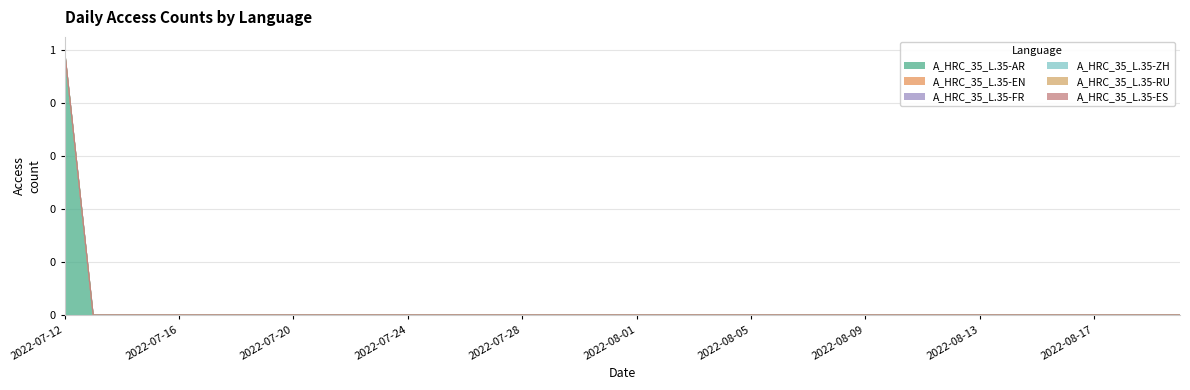

How many lines are shown in the chart?

6